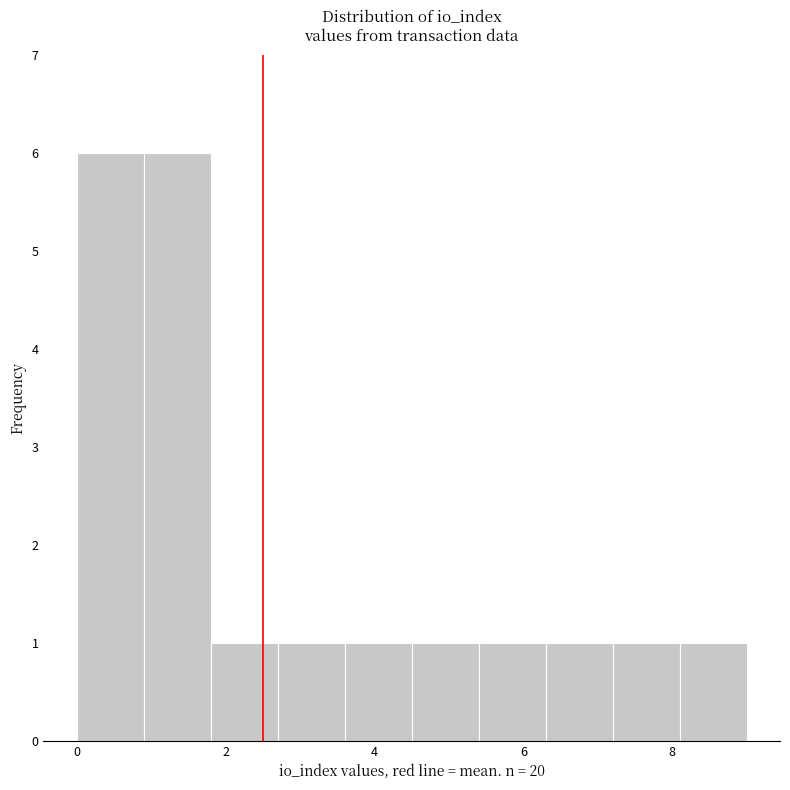

Reading left to right, transcribe this chart: for each bar, give the range it covers on the x-axis and its height. Neither the bar edges nor the heights are printed on the chart, so give them approximately, as read against the axes.

0.0 to 0.9: 6
0.9 to 1.8: 6
1.8 to 2.7: 1
2.7 to 3.6: 1
3.6 to 4.5: 1
4.5 to 5.4: 1
5.4 to 6.3: 1
6.3 to 7.2: 1
7.2 to 8.1: 1
8.1 to 9.0: 1